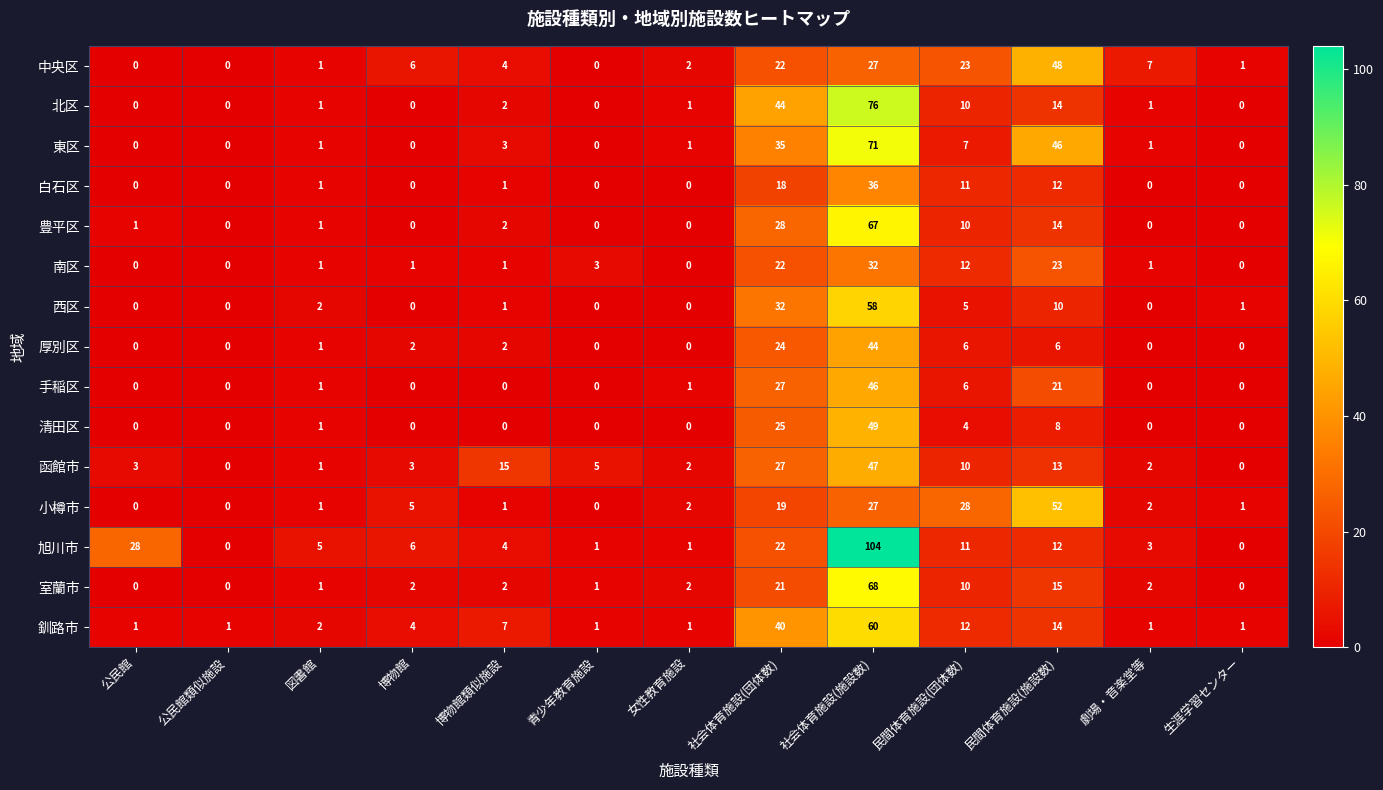

Which series has the largest range (max minus min)?

旭川市